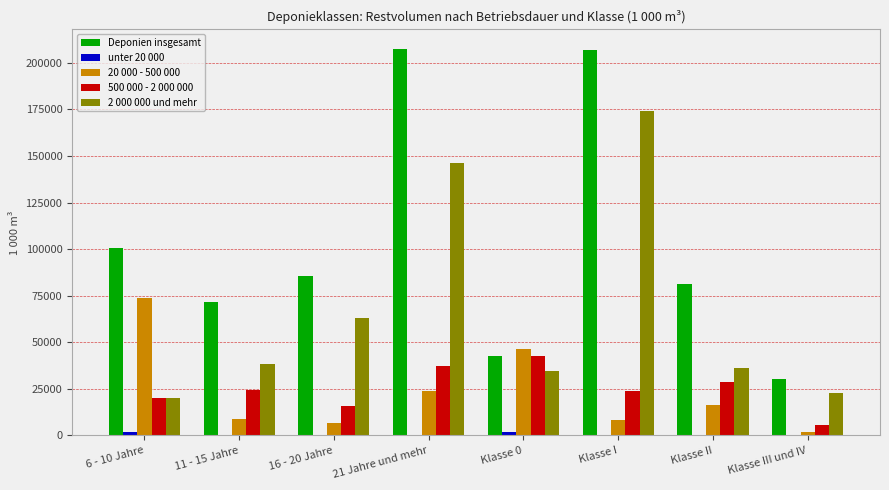

Which series changed the most between 21 Jahre und mehr and Klasse 0?

Deponien insgesamt